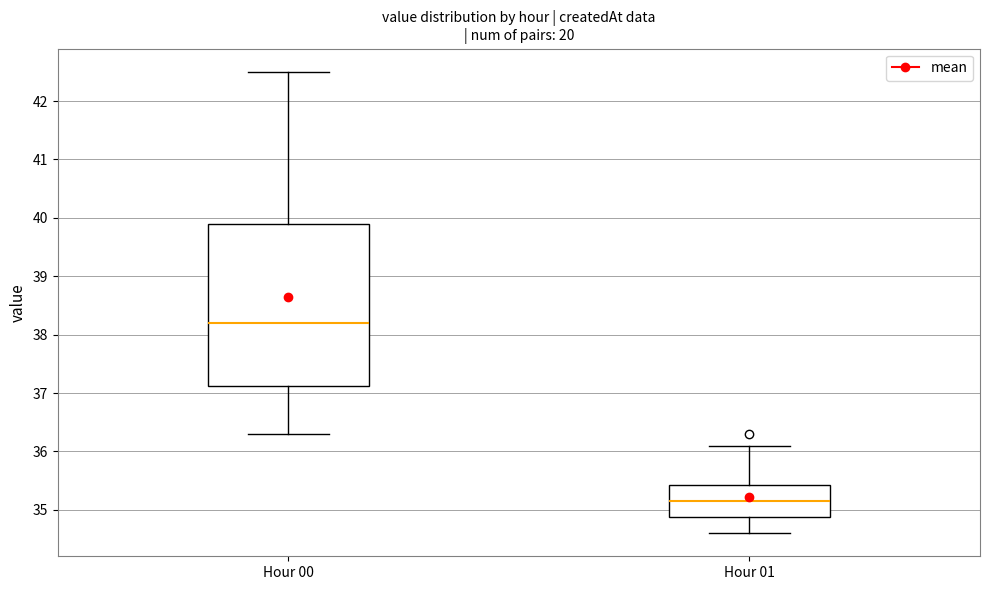

Comparing the boxes themselves (not the whiskers), which one is the tallest?

Hour 00